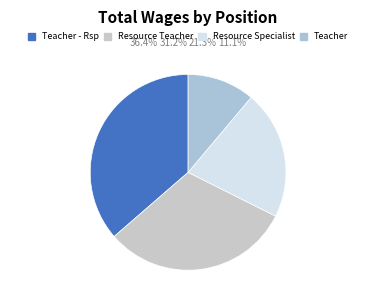

What is the change in value from Resource Teacher to Teacher?

-59753